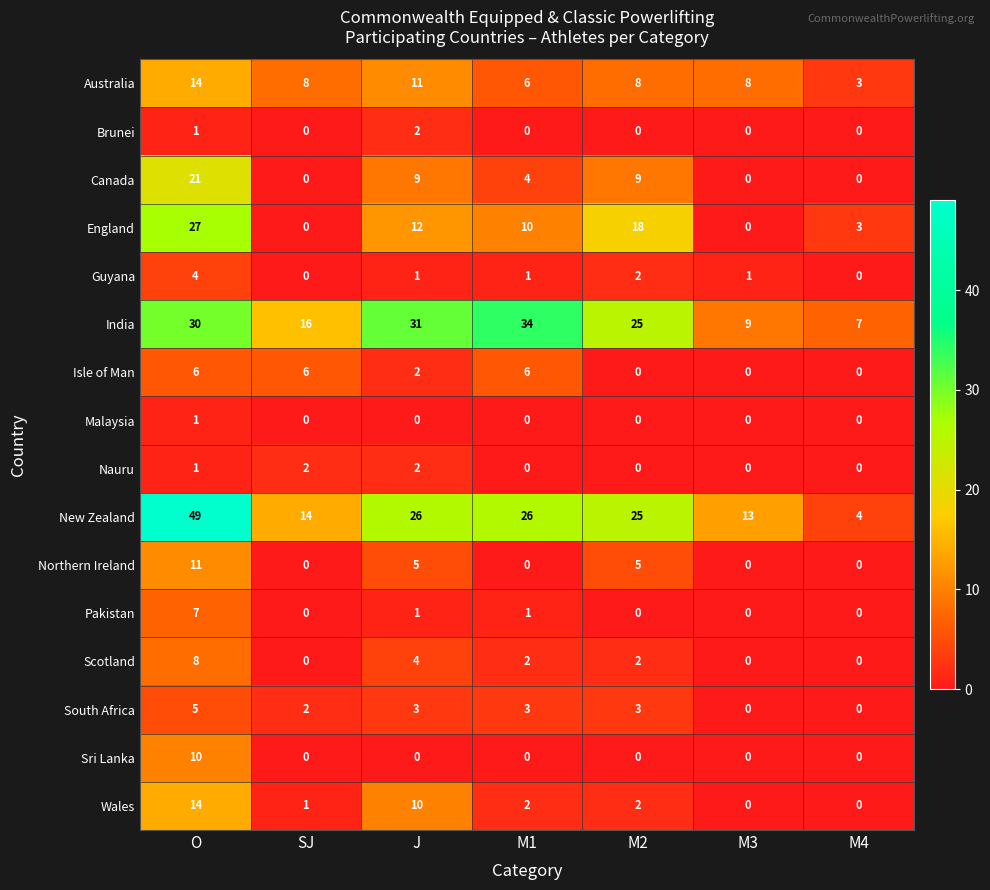

Count the number of data series in this chart.

16